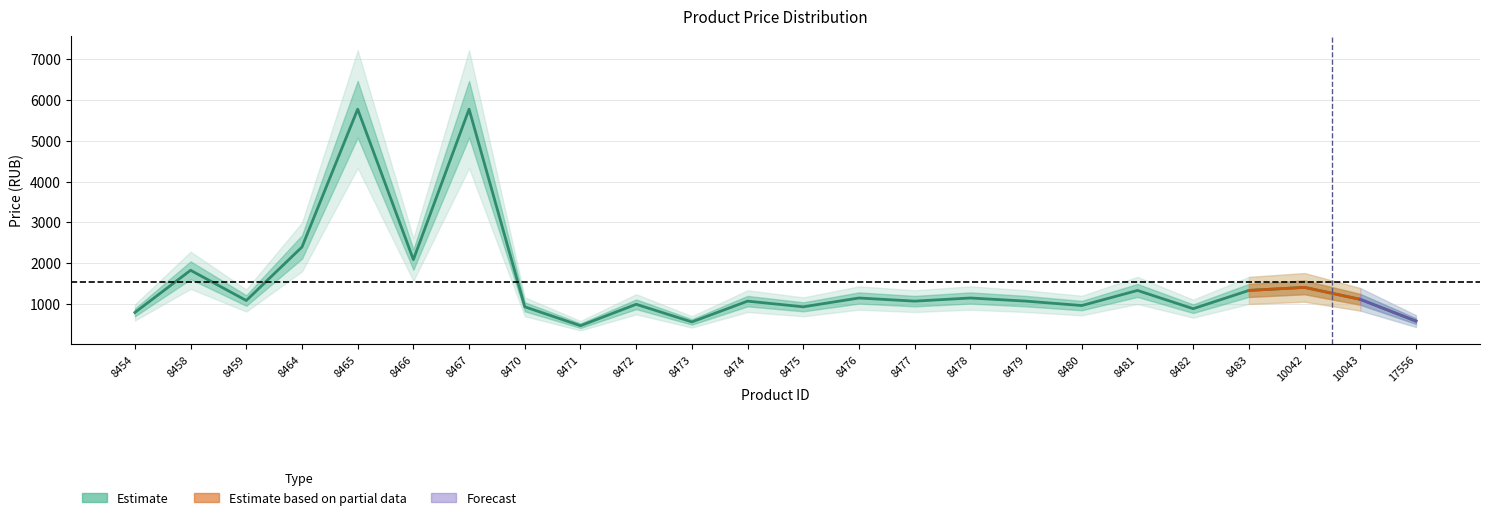

What is the value of the 23rd point from the left?

1110.0